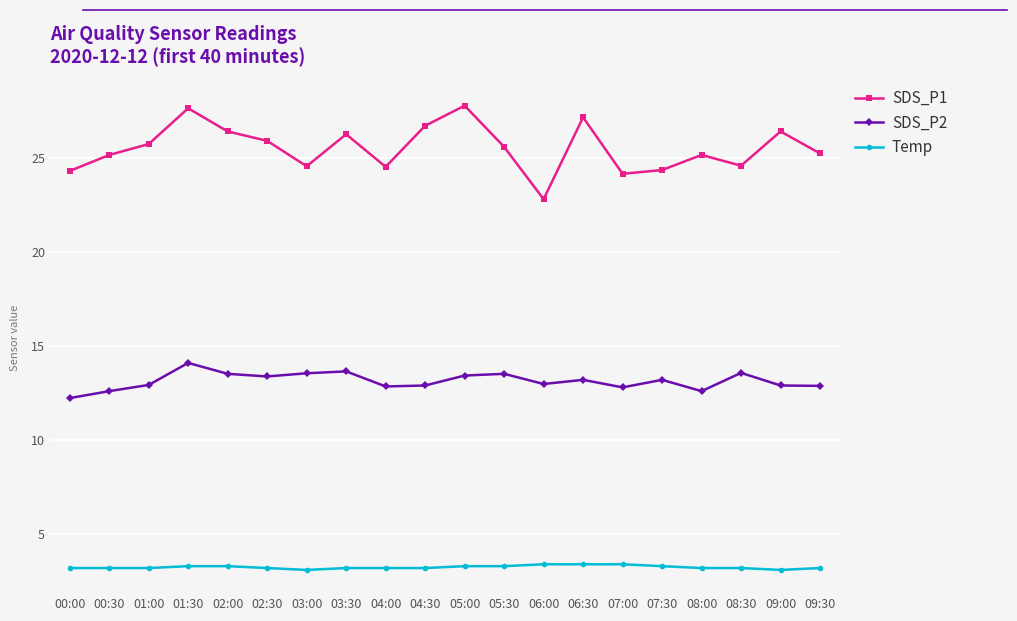

What is the spread (max minus min) of values at 05:30?

22.3